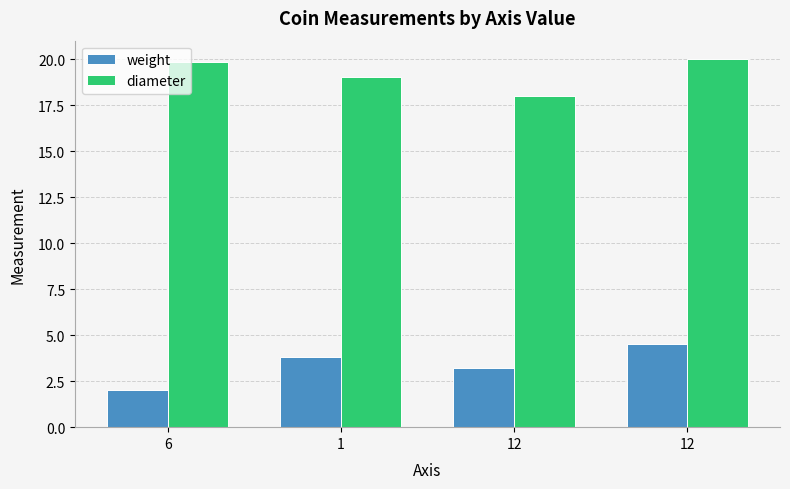

What are all the series names shown in the legend?

weight, diameter